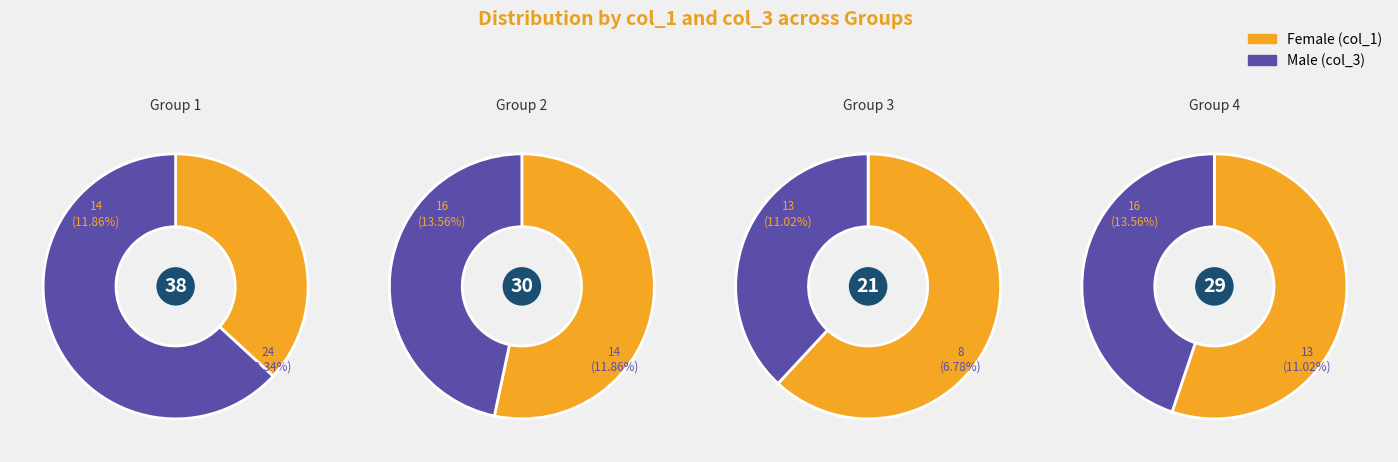

To the nearest percent, what is the difference between the largest and smallest slice percentages?

14%